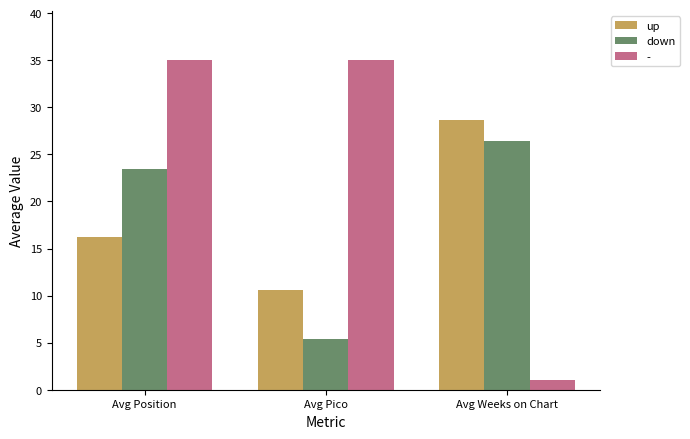

True or false: down has a value of 41.1 at Avg Weeks on Chart.

False